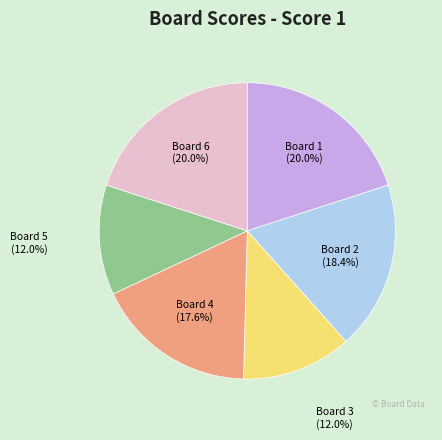

The Board 3 slice represents 12% of the pie. True or false?

True